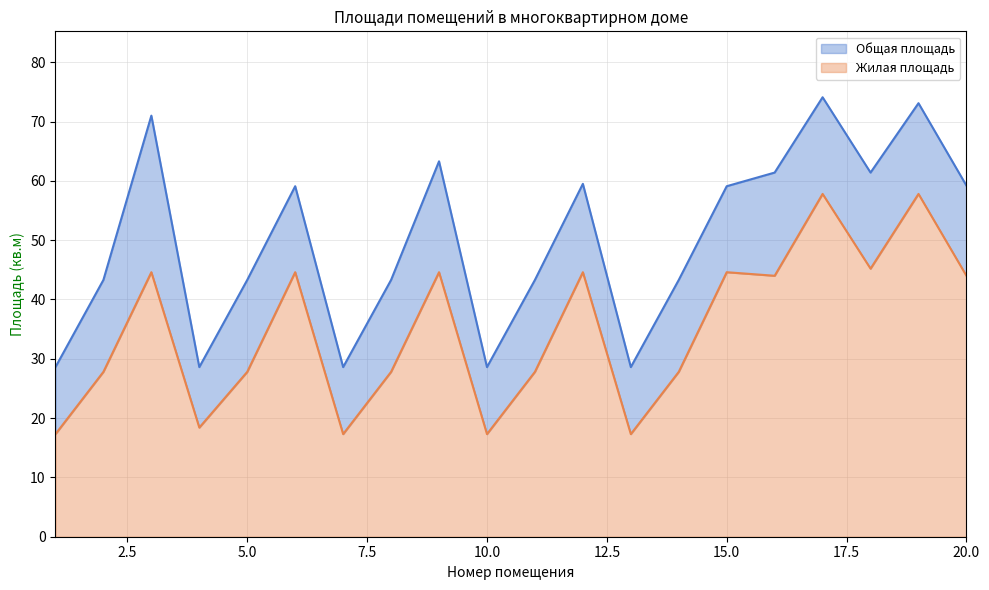

The Жилая площадь series shows 44.6 at 9. True or false?

True